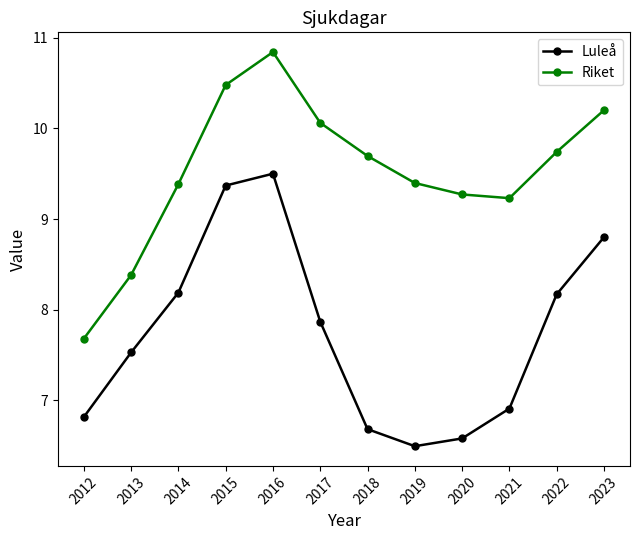

At which label is Luleå closest to 7?

2021